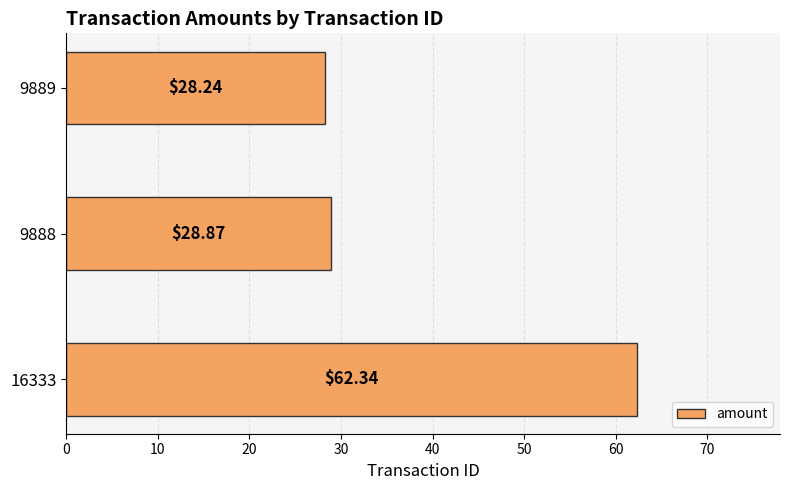

What is the average value?

39.8